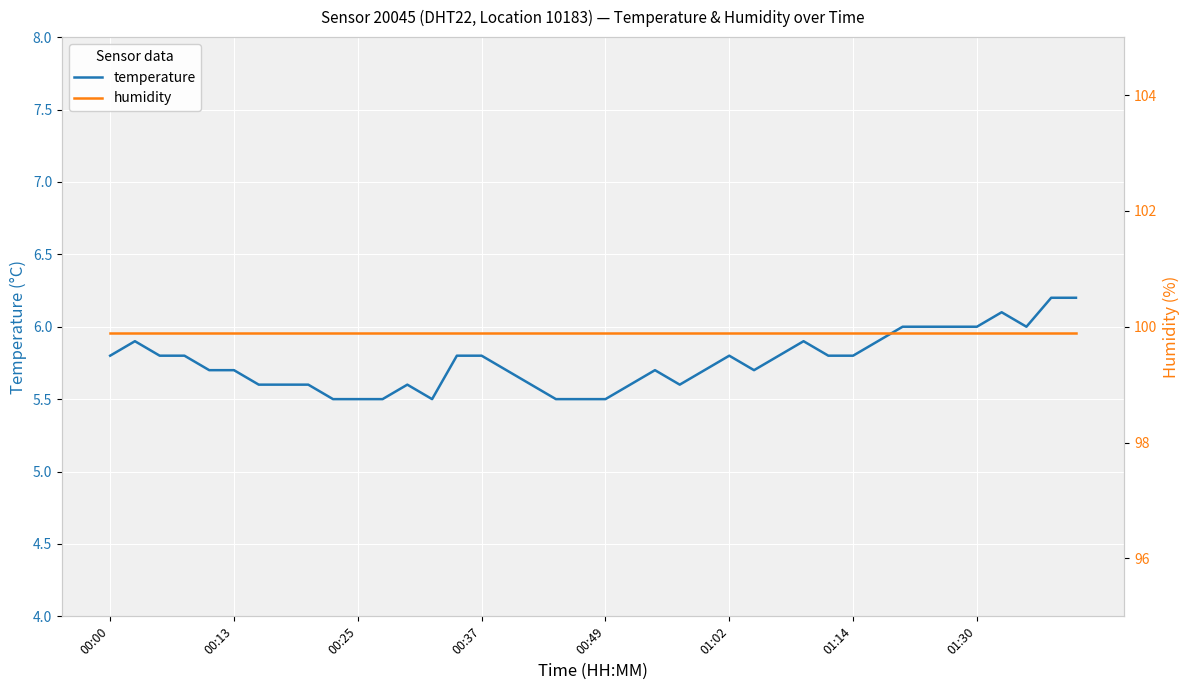

In temperature, how many points are lower than both neighbors (excluding endpoints)?

4